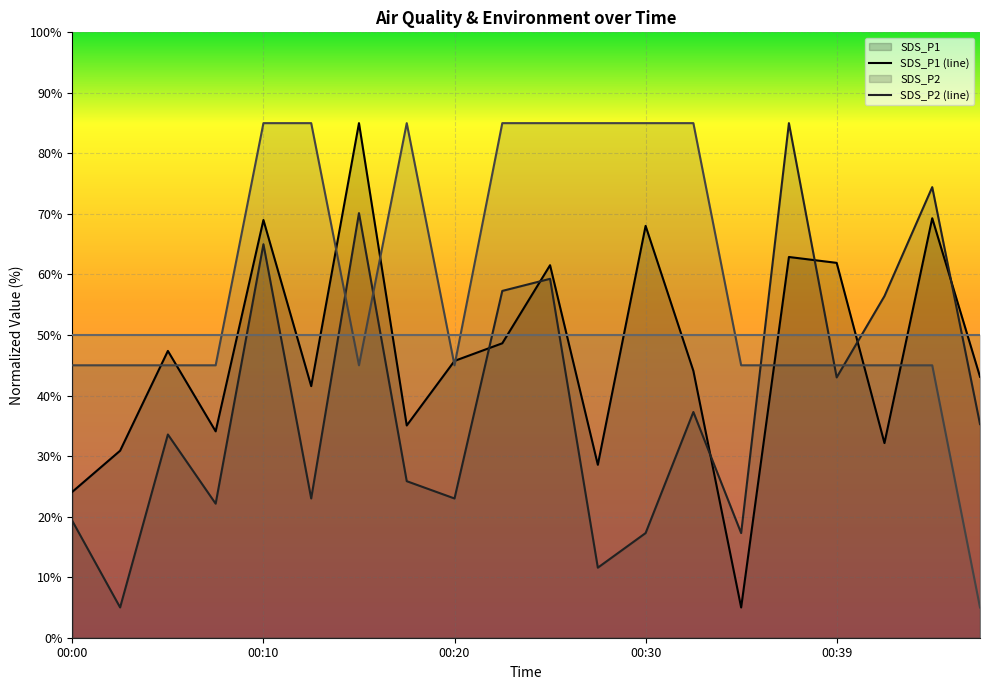

At which label does SDS_P1 first exceed 45?

00:05